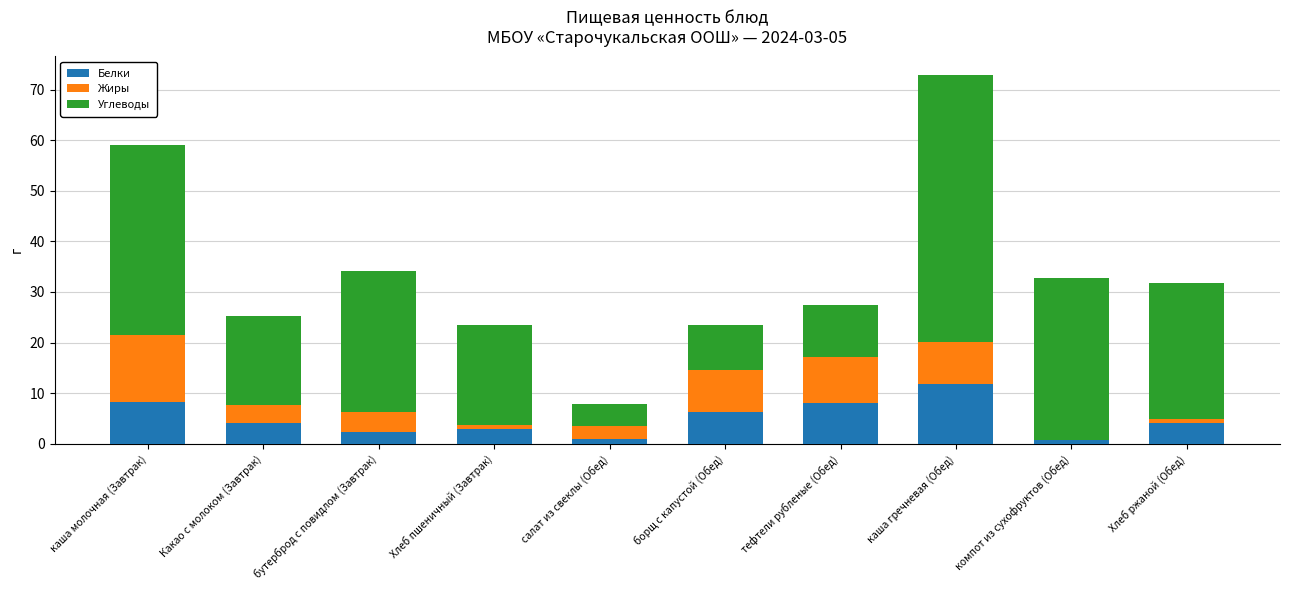

What is the highest value of the Белки series?

11.8